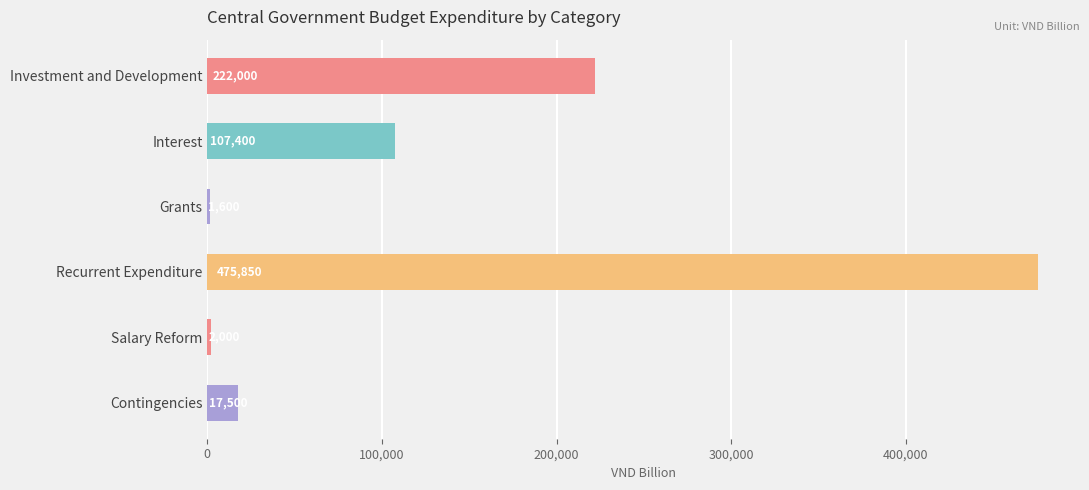

Are the bars horizontal?

Yes